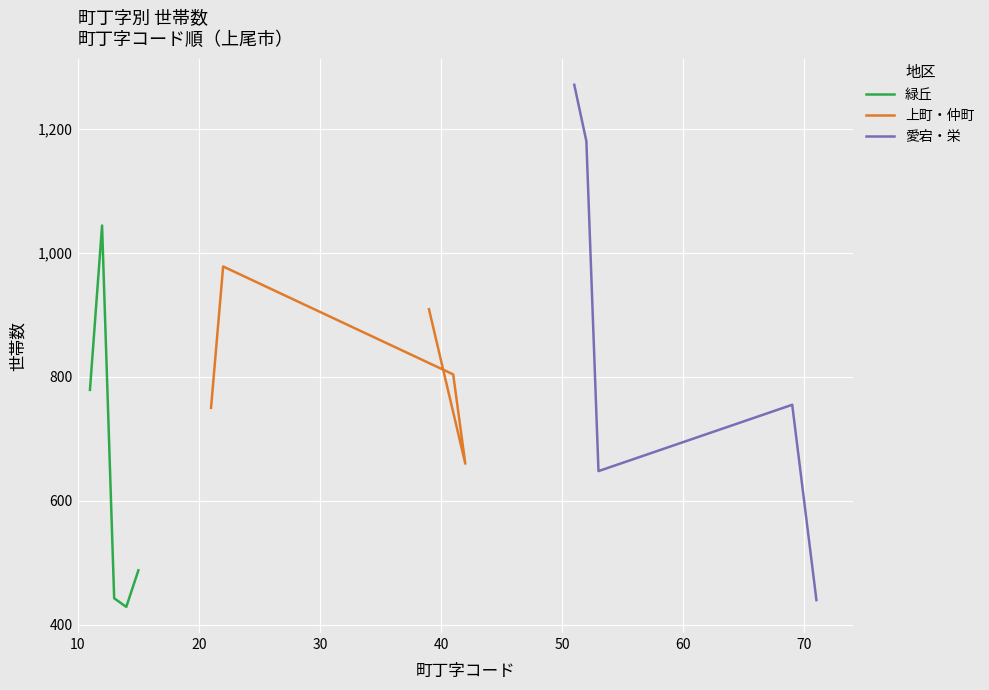

What is the maximum value for 緑丘?

1044